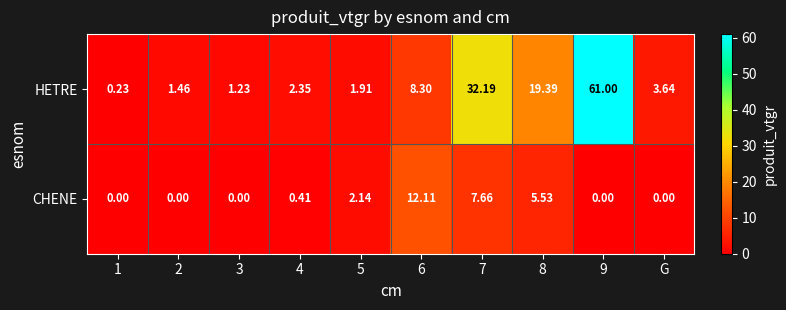

Which series changed the most between 1 and 6?

CHENE